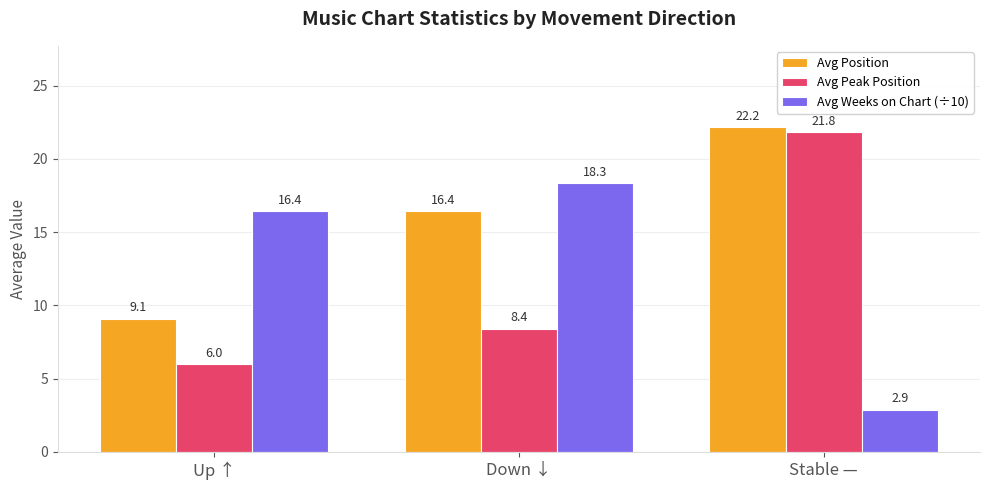

What is the sum of the Avg Peak Position values at Down ↓ and Up ↑?

14.4